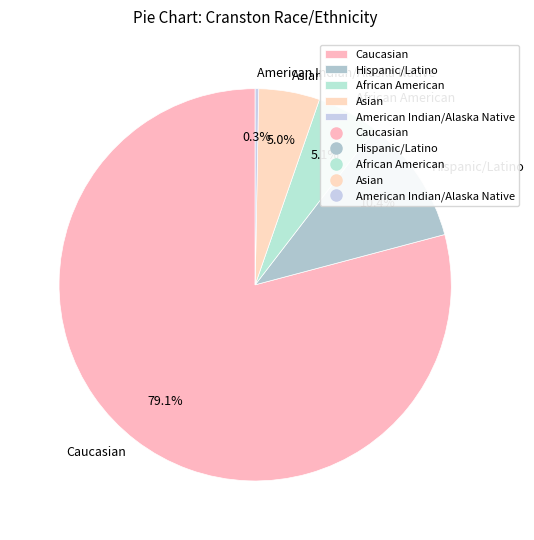

Which has a higher value, Hispanic/Latino or Caucasian?

Caucasian